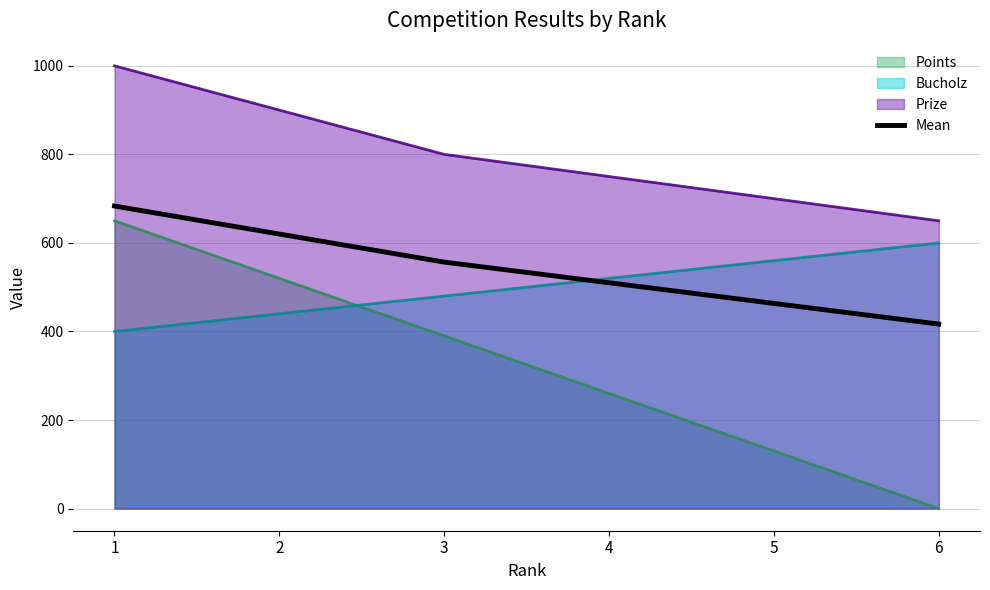

Which label corresponds to the largest value in the chart?

1